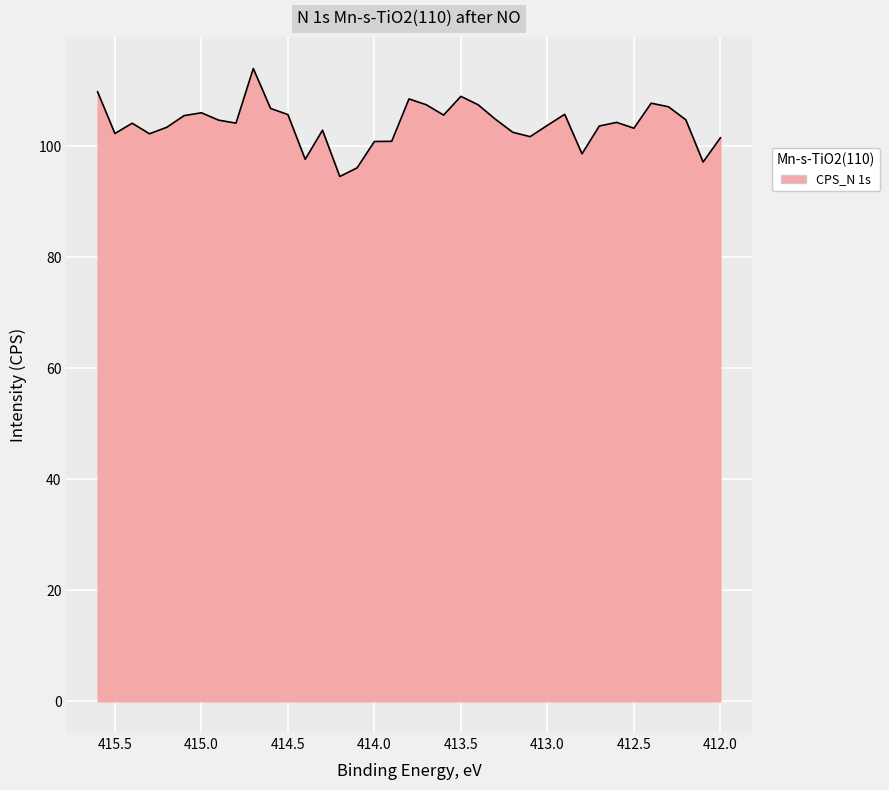

How many points are lower than both their immediate neighbors (excluding endpoints)?

10